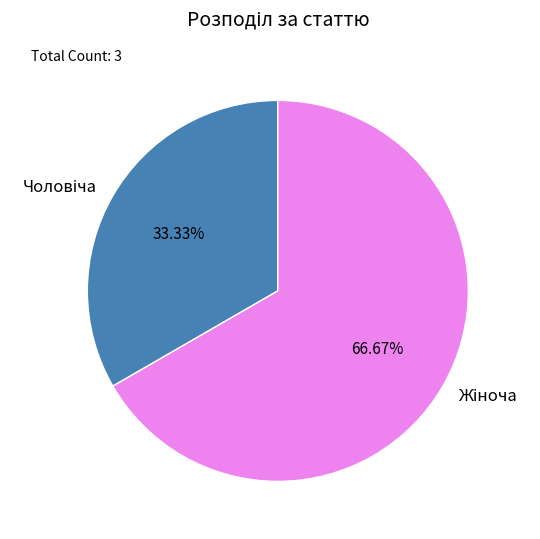

Is there a majority slice in this chart?

Yes